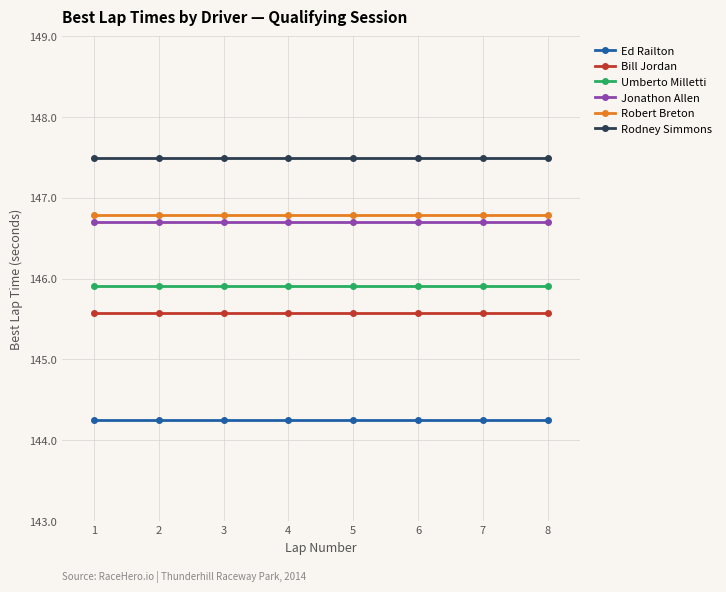

What is the minimum value shown in the chart?

144.2